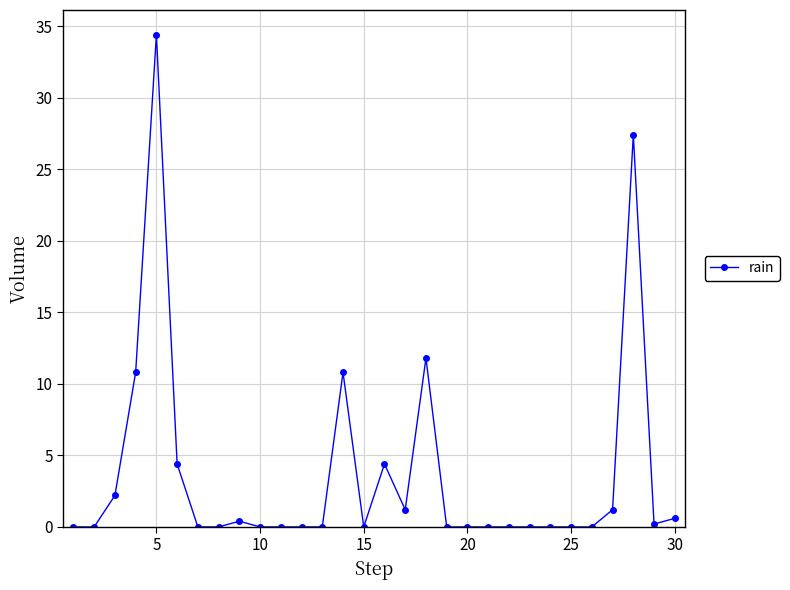

What is the maximum value shown in the chart?

34.4